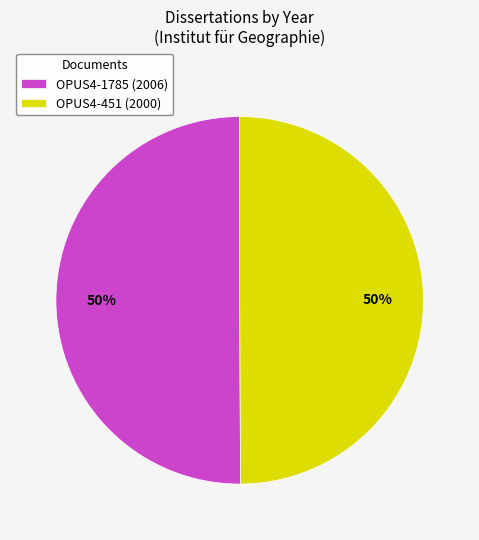

To the nearest percent, what is the average slice percentage?

50%